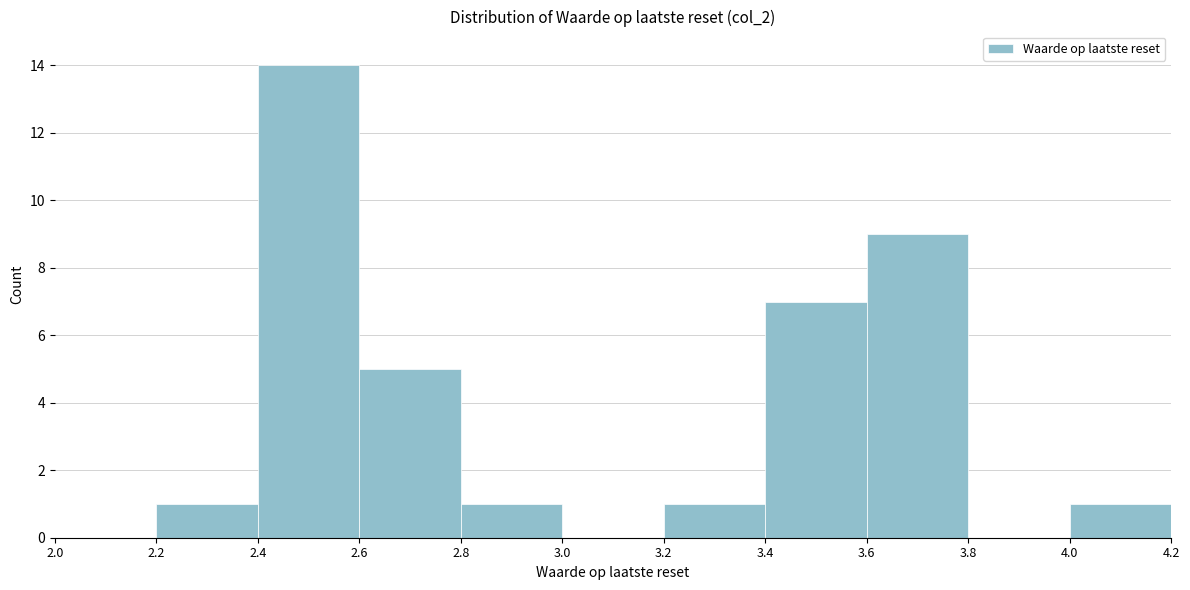

What is the height of the bar covering 3.6 to 3.8 on the x-axis? The values are not printed on the chart, so give them approximately, as read against the axis.

9